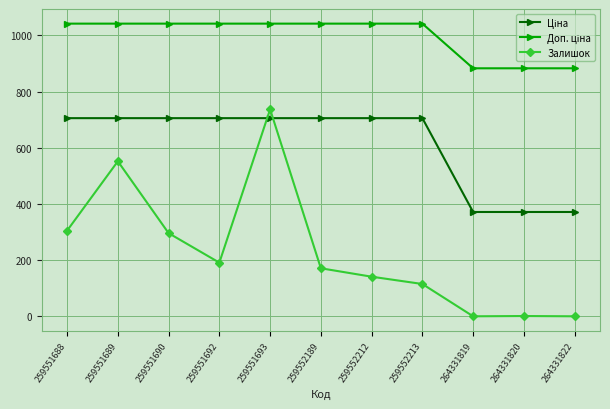

What is the difference between the second highest and minimum values in the Залишок series?

552.0